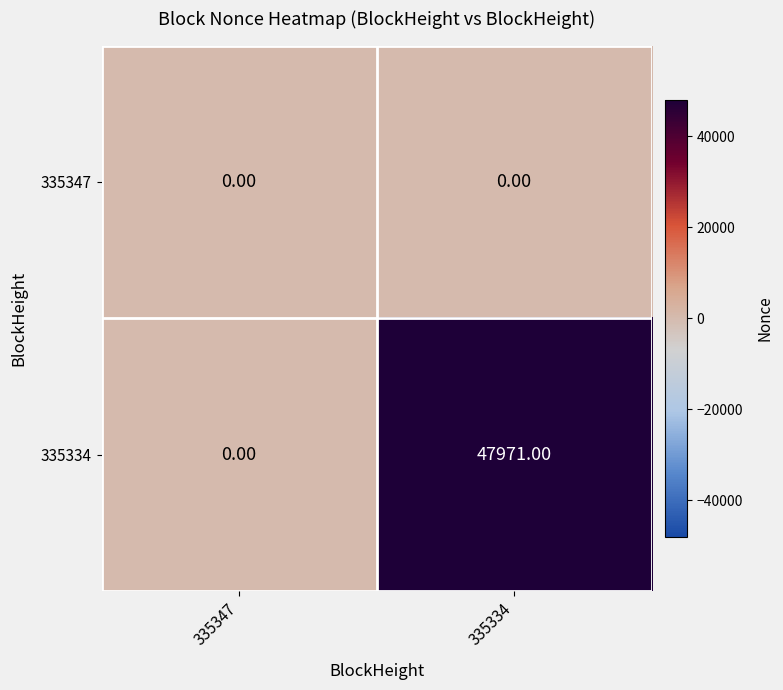

What is the difference between the highest and lowest values at 335334?

47971